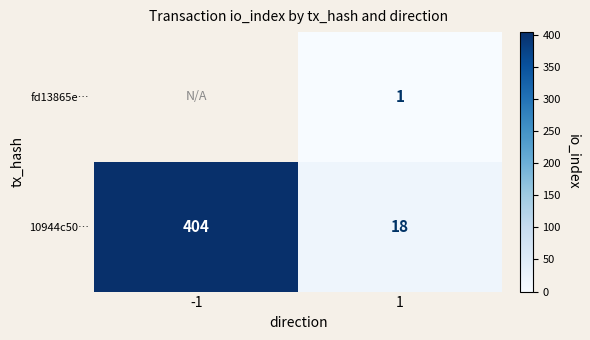

Which label corresponds to the smallest value in the chart?

1